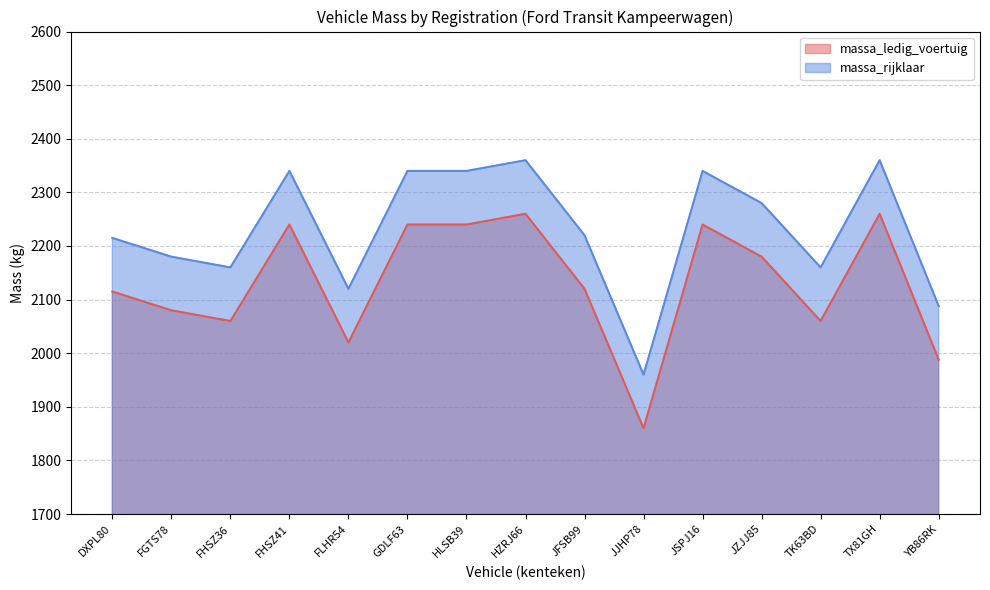

How many lines are shown in the chart?

2